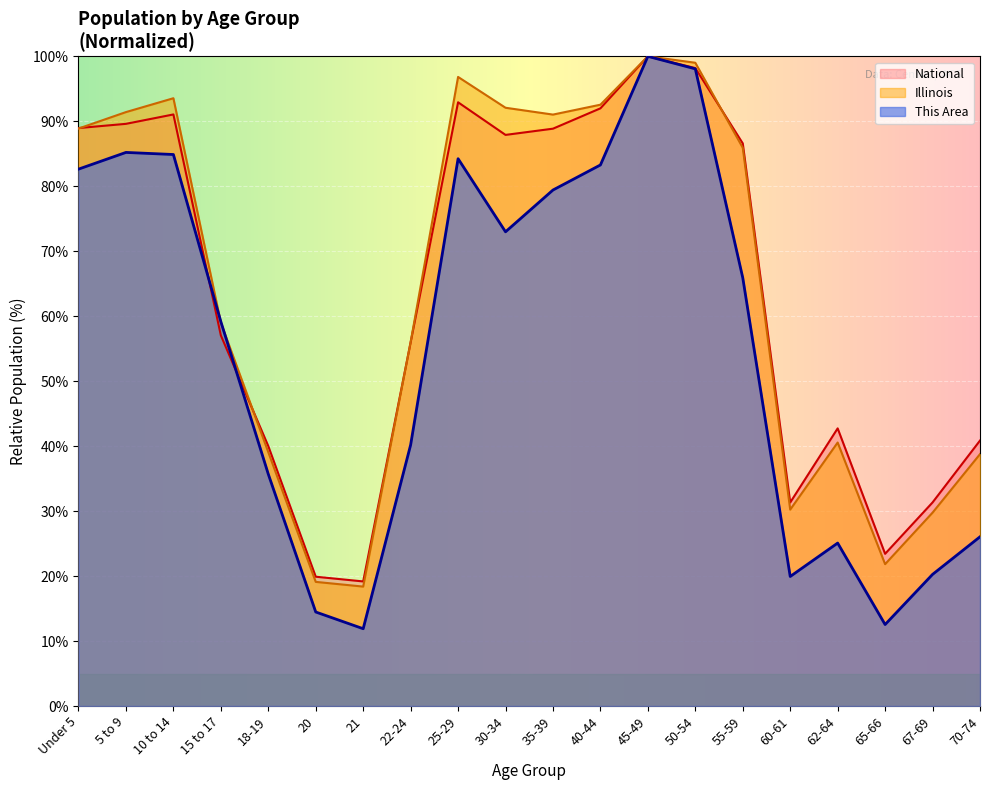

What is the sum of all National values?

1277.9